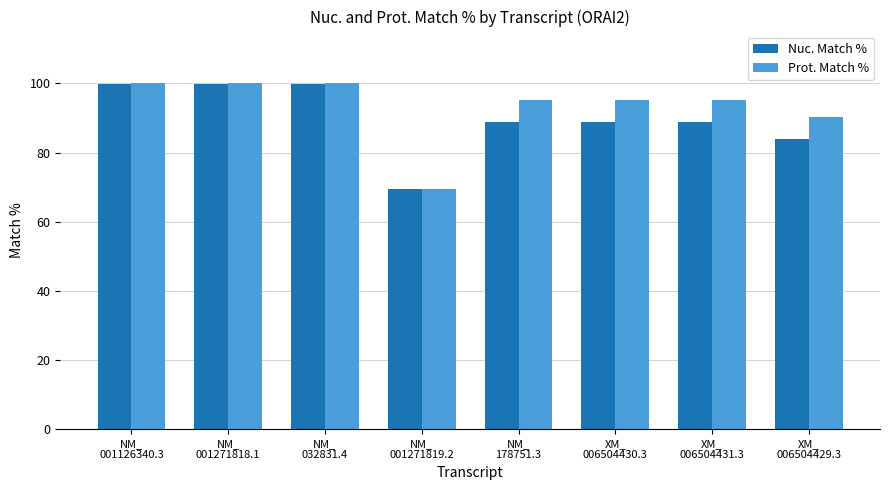

What is the smallest value displayed?

69.6